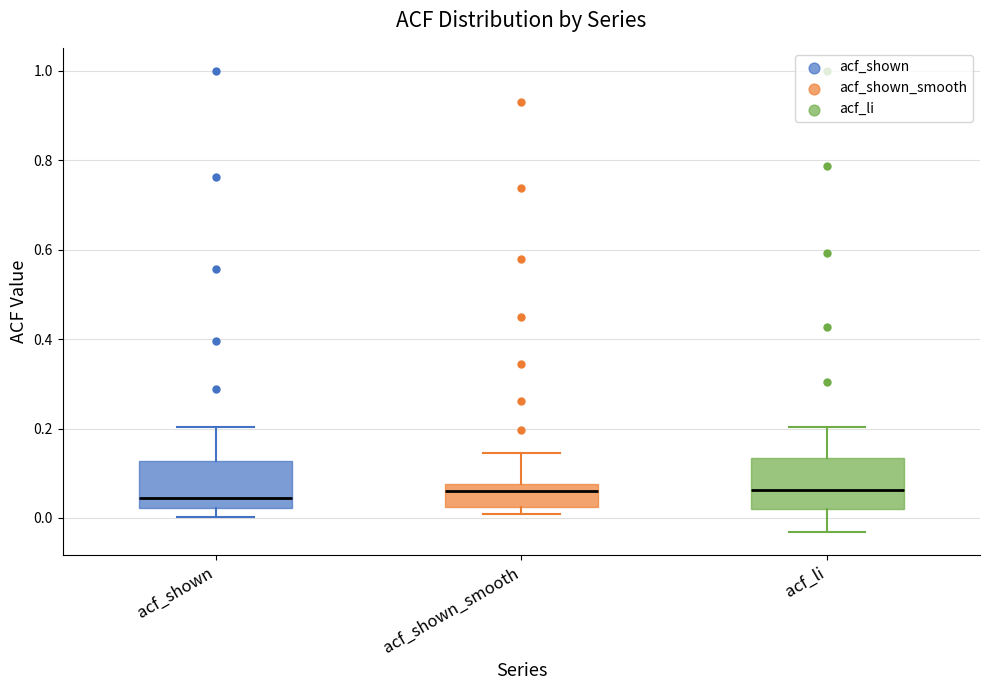

Where is the upper edge of the box for acf_shown_smooth on the y-axis? The values are not printed on the chart, so give them approximately, as read against the axis.

0.08